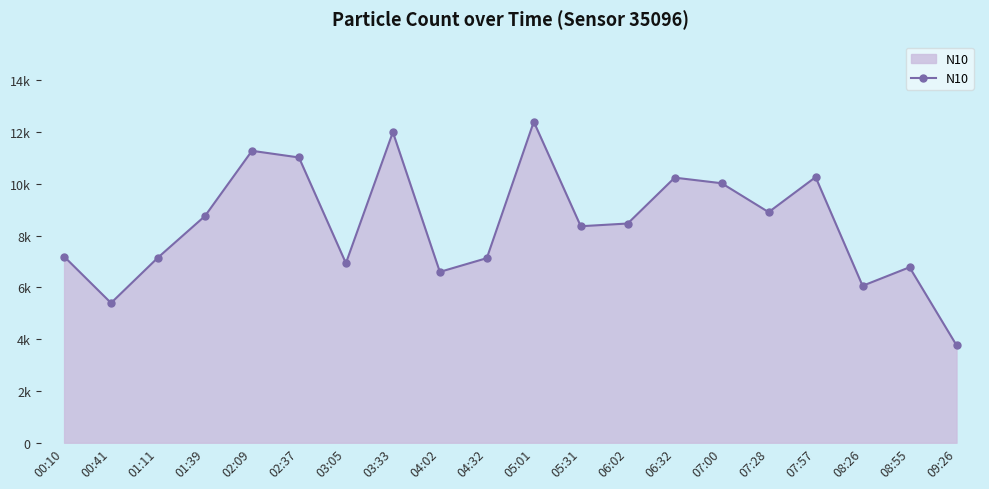

What value does the data have at 03:05?

6937.8